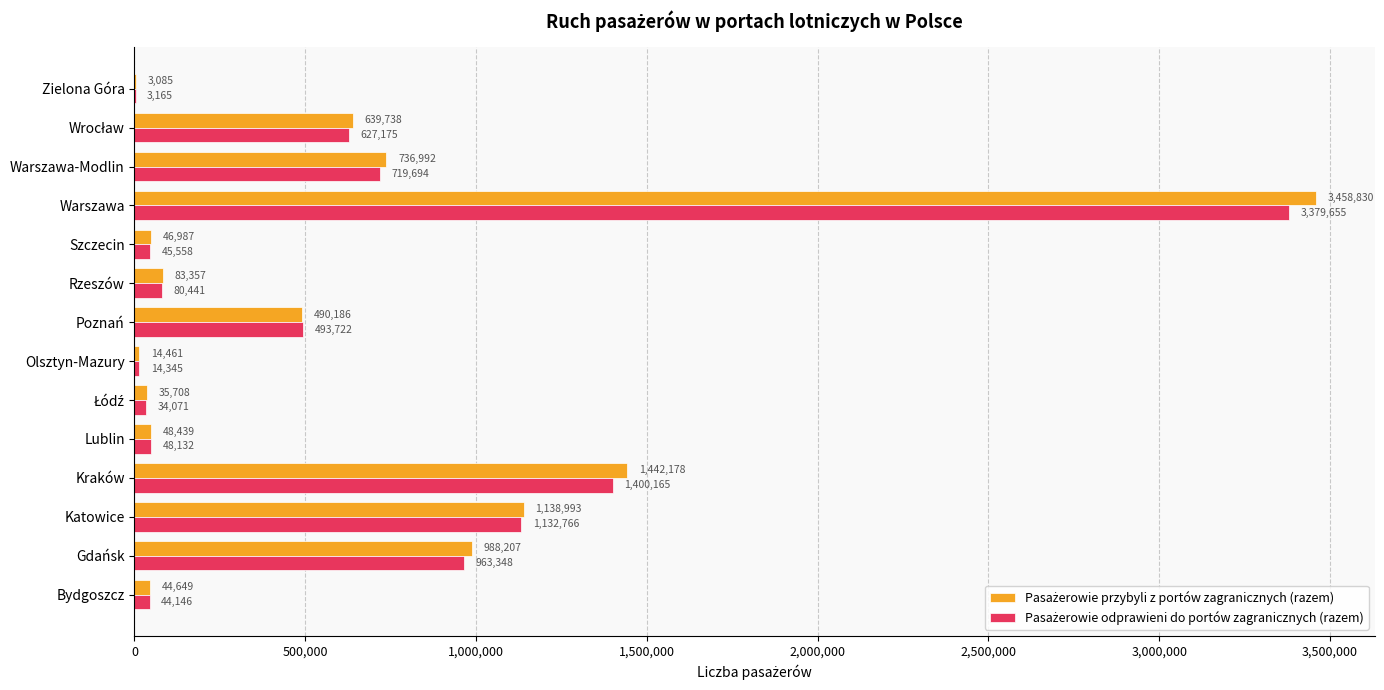

What is the total value across all series at Warszawa-Modlin?

1456686